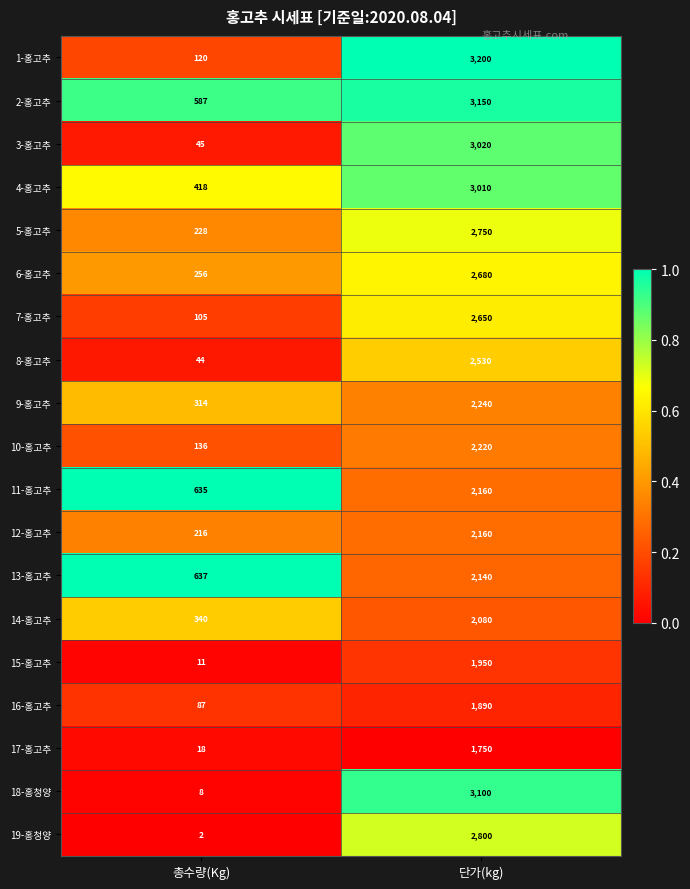

Which series has the largest total across all categories?

2-홍고추